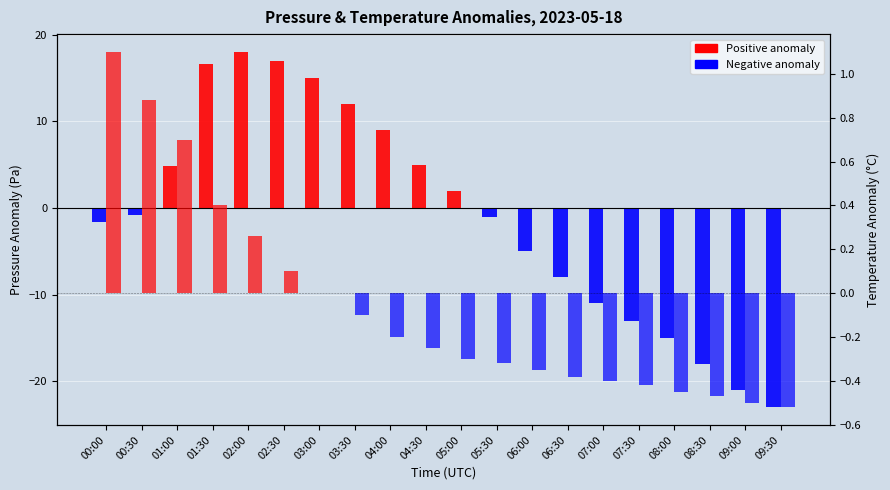

How many values in Temperature Anomaly are below zero?

13